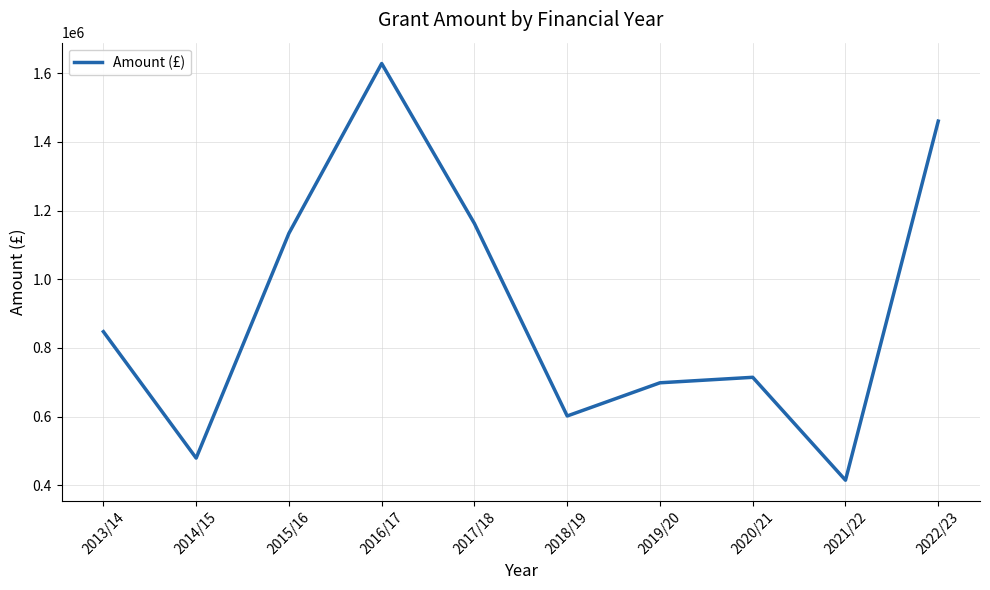

Between 2017/18 and 2019/20, which is larger?

2017/18